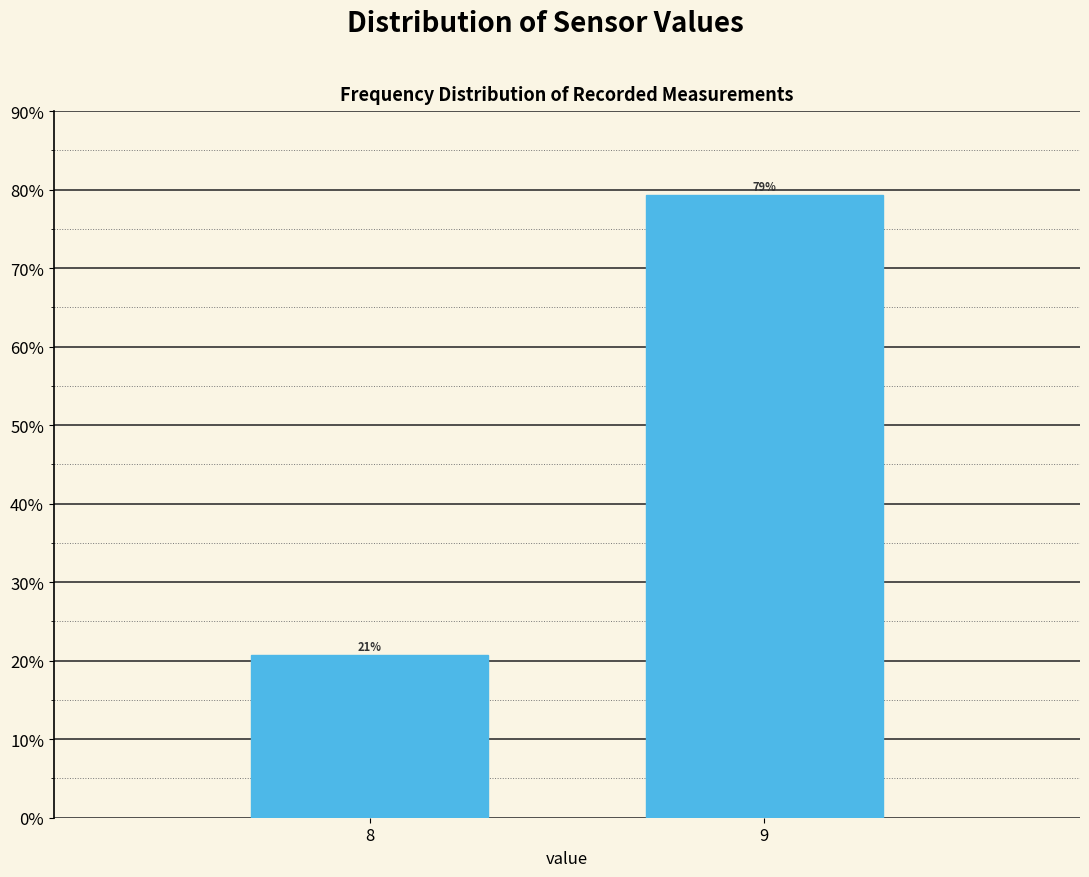

What value does the data have at 9?

79.3